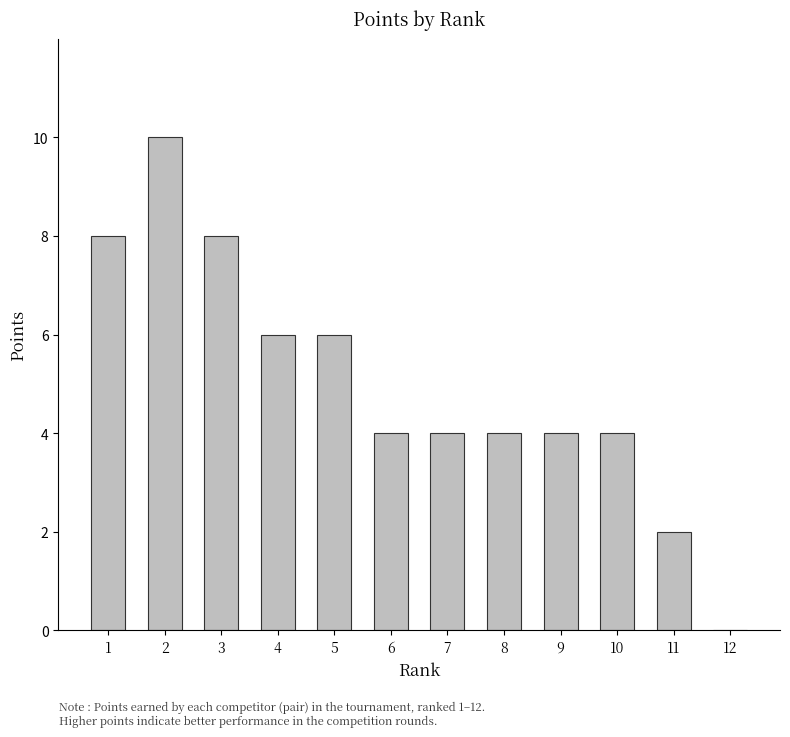

What is the approximate value at 10?

4